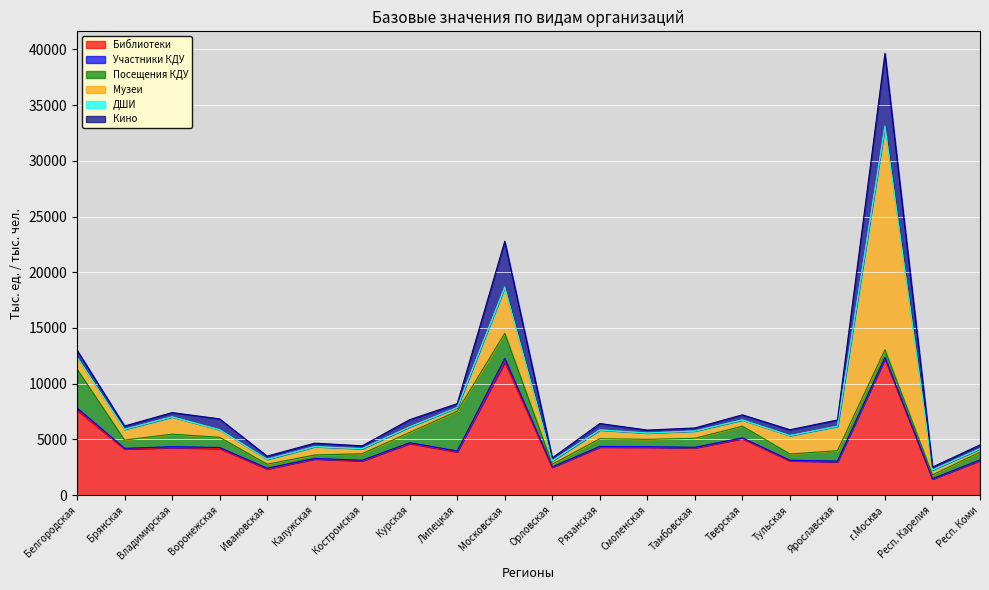

The value of ДШИ at Тульская is 15.1. True or false?

True